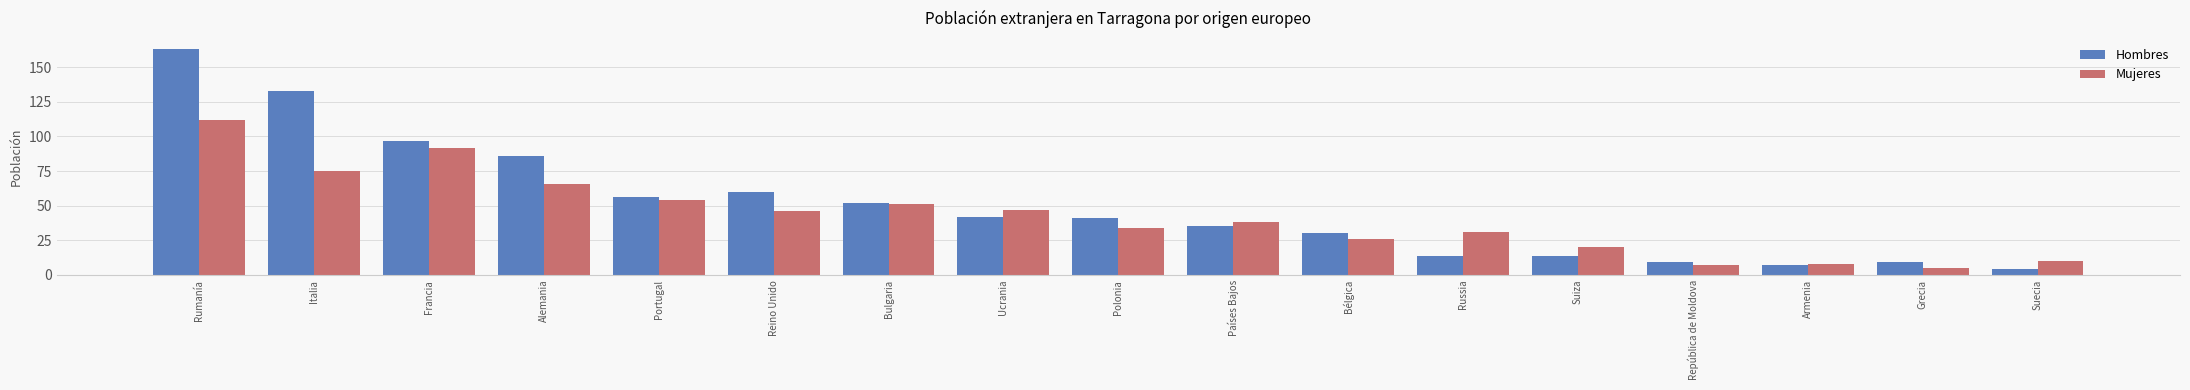

What is the difference between the Mujeres values at Suiza and Russia?

11